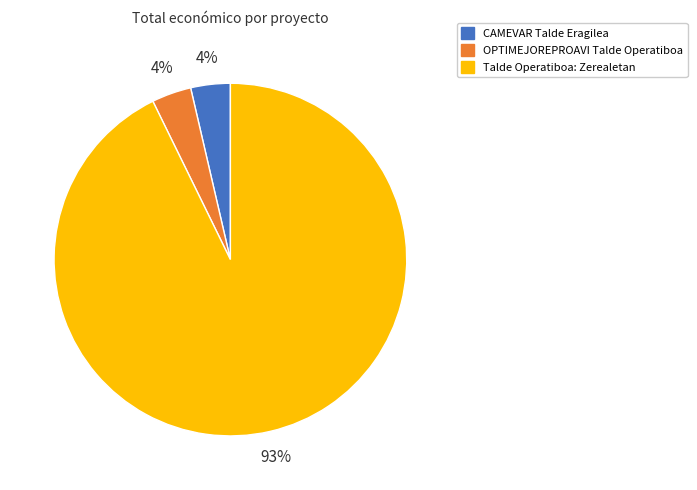

How many slices are in this pie chart?

3